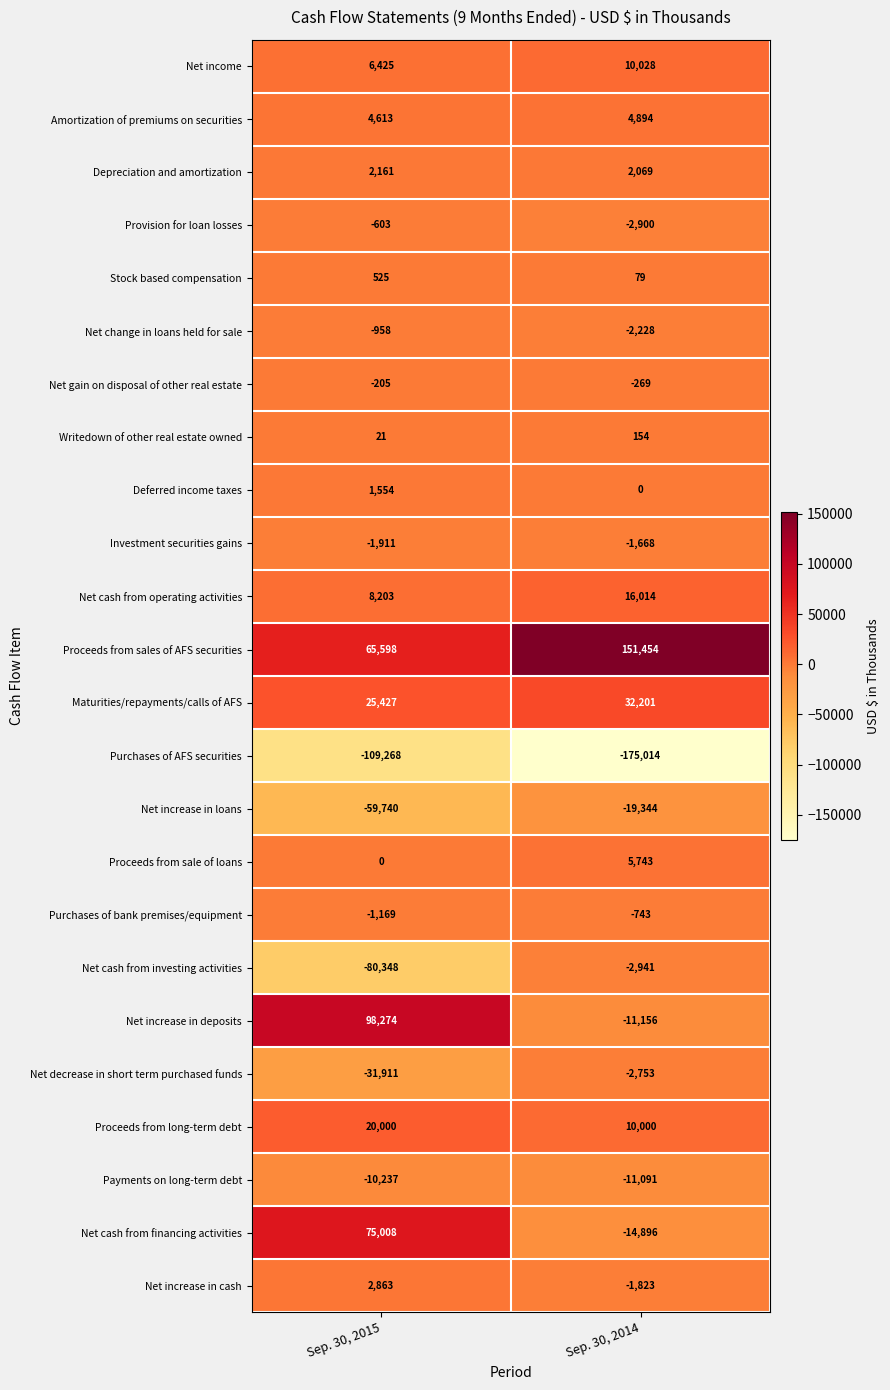

List the labels in order of Net income value, largest first.

Sep. 30, 2014, Sep. 30, 2015